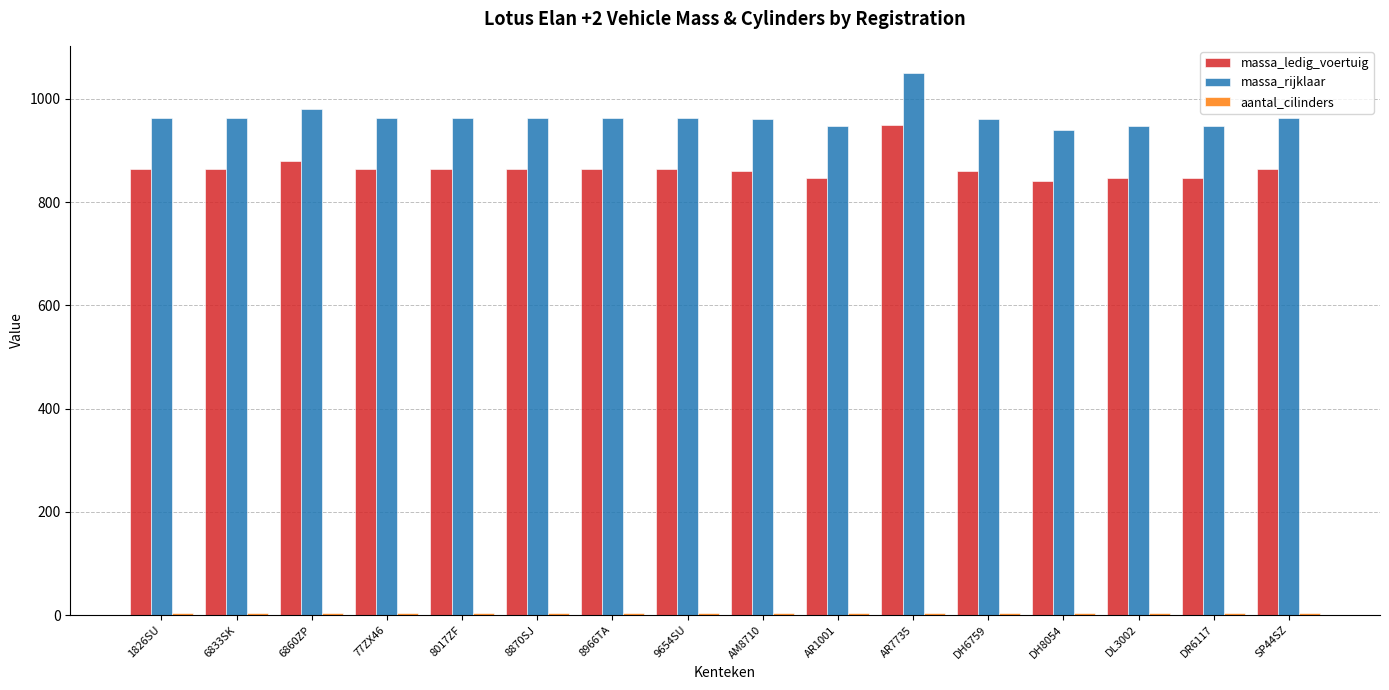

How many values in the massa_rijklaar series are below 963?

6